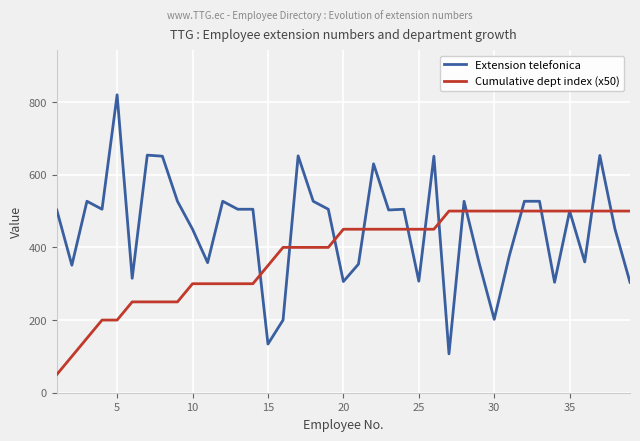

What is the minimum value shown in the chart?

50